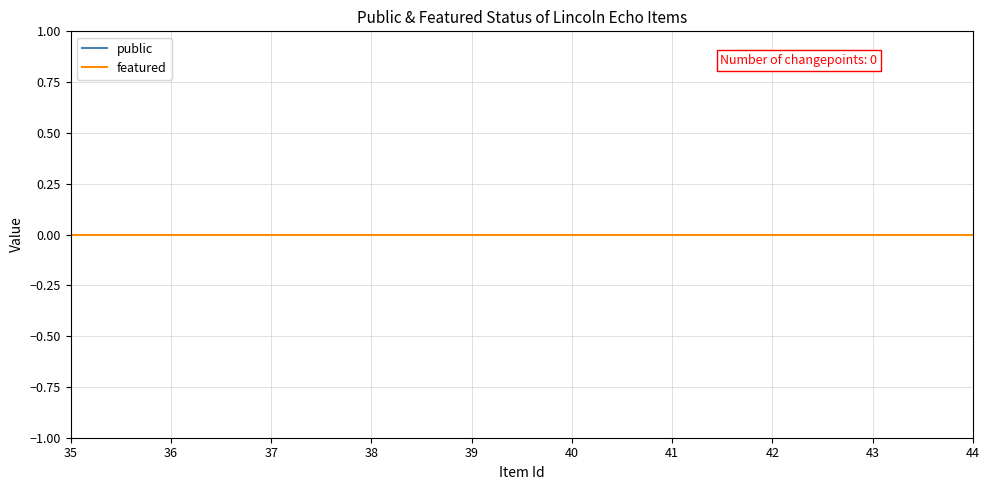

Rank the series at 42 from highest to lowest value.

public, featured